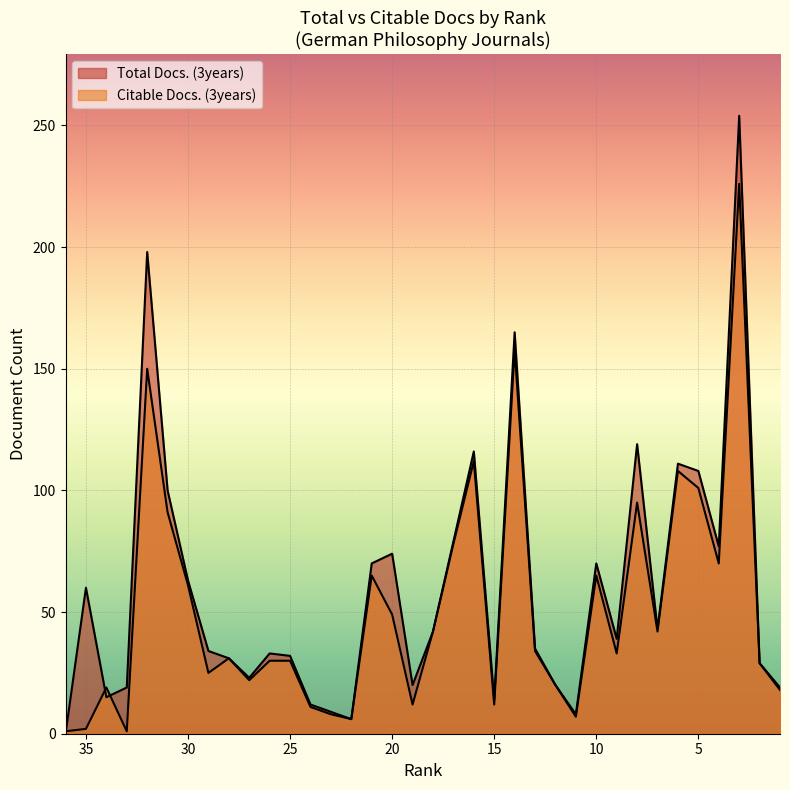

What is the difference between the Total Docs. (3years) values at 32 and 27?

175